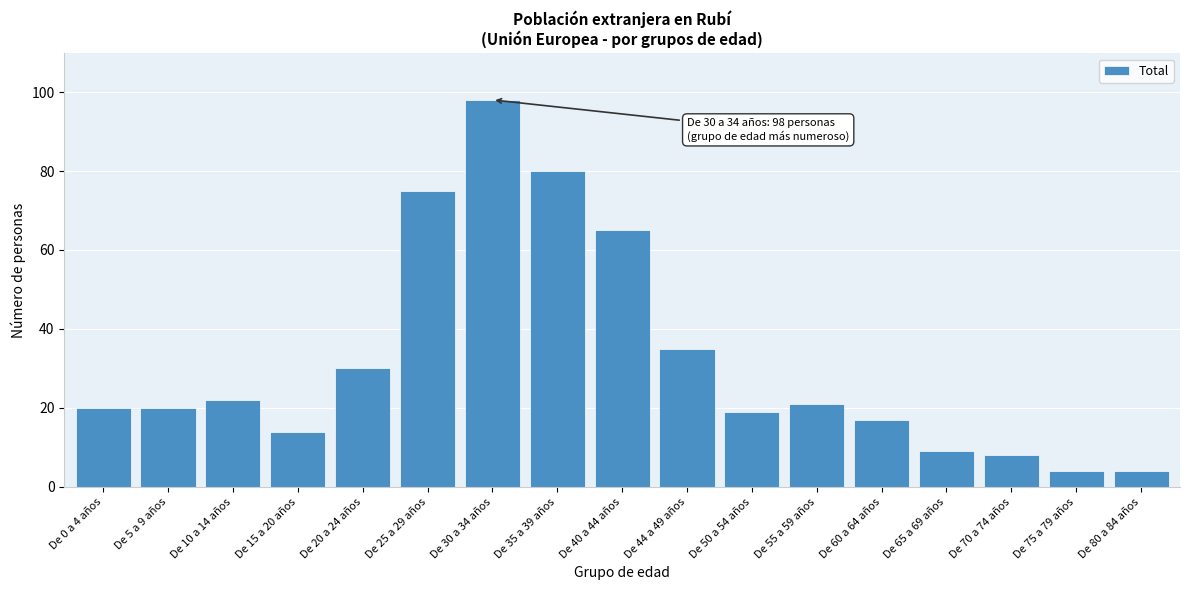

Reading right to left, extract all data points from this chart.

4	4	8	9	17	21	19	35	65	80	98	75	30	14	22	20	20